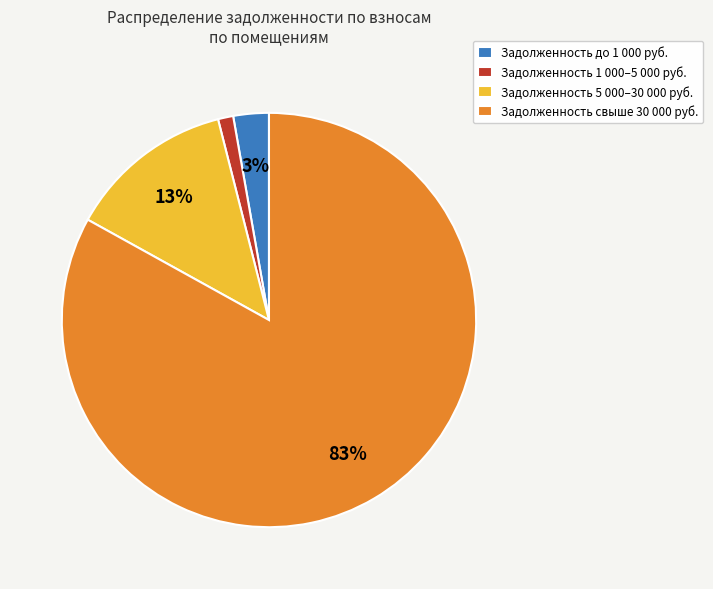

To the nearest percent, what is the difference between the largest and smallest slice percentages?

82%